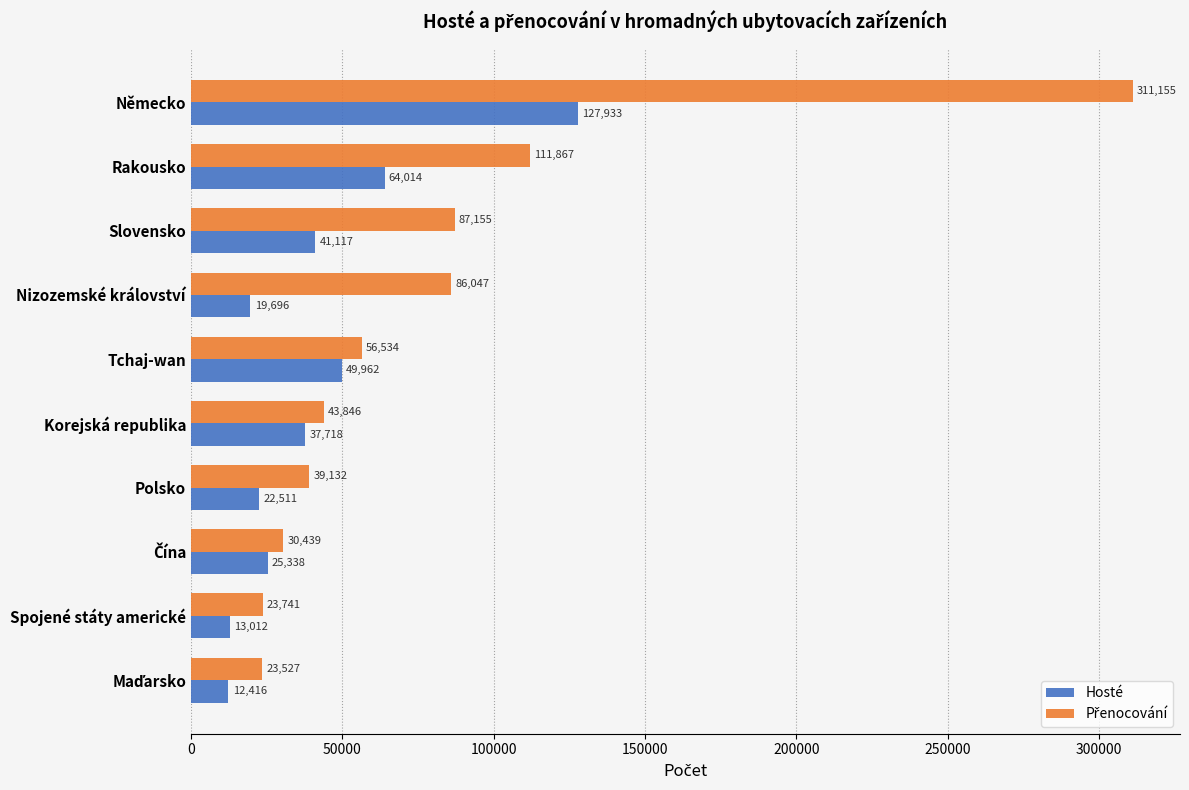

What is the spread (max minus min) of values at Nizozemské království?

66351